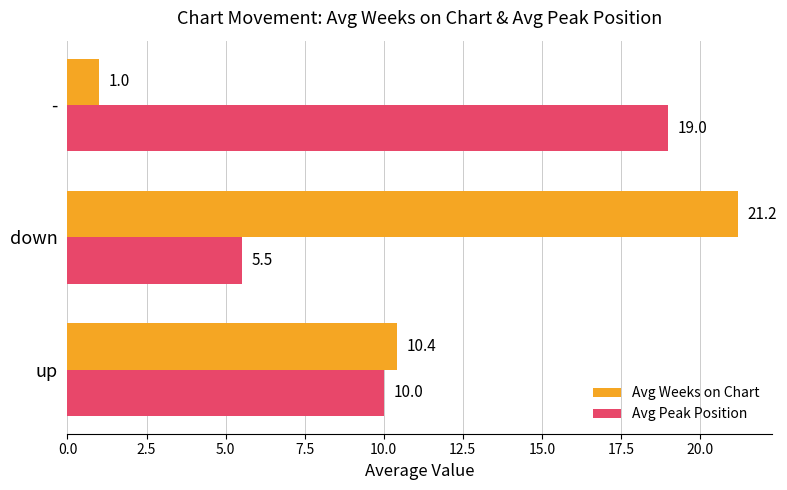

True or false: Avg Peak Position has a value of 2.3 at down.

False